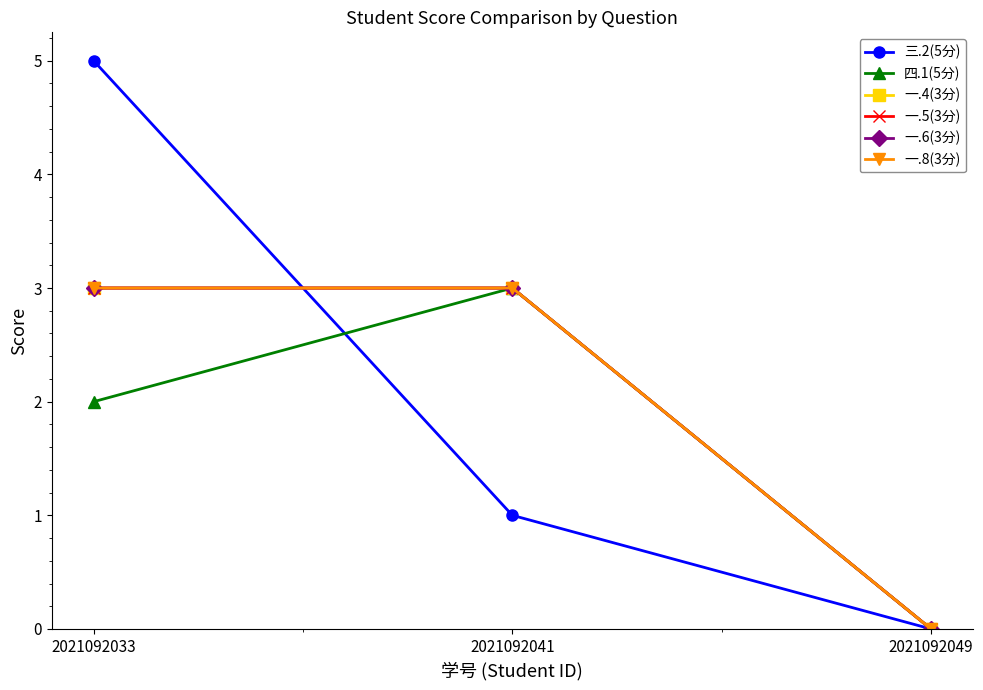

Reading left to right, list all the values displayed in this chart.

三.2(5分): 5	1	0
四.1(5分): 2	3	0
一.4(3分): 3	3	0
一.5(3分): 3	3	0
一.6(3分): 3	3	0
一.8(3分): 3	3	0